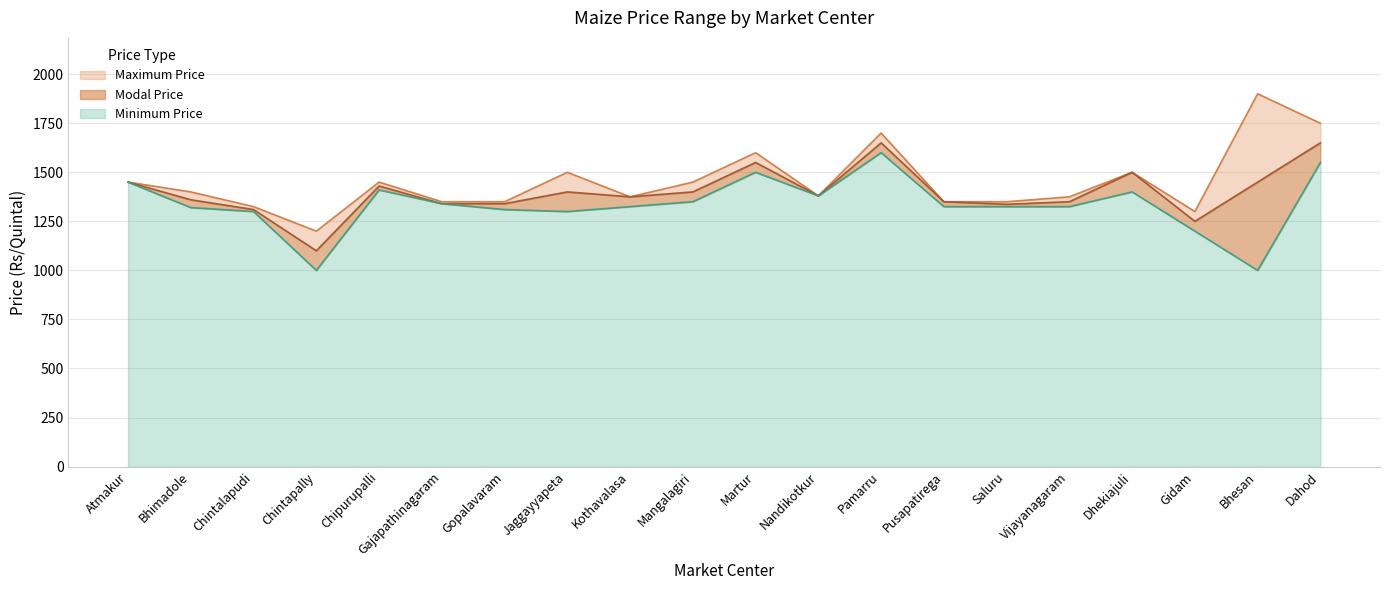

What is the value of the Maximum Price point at the 18th from the left?

1300